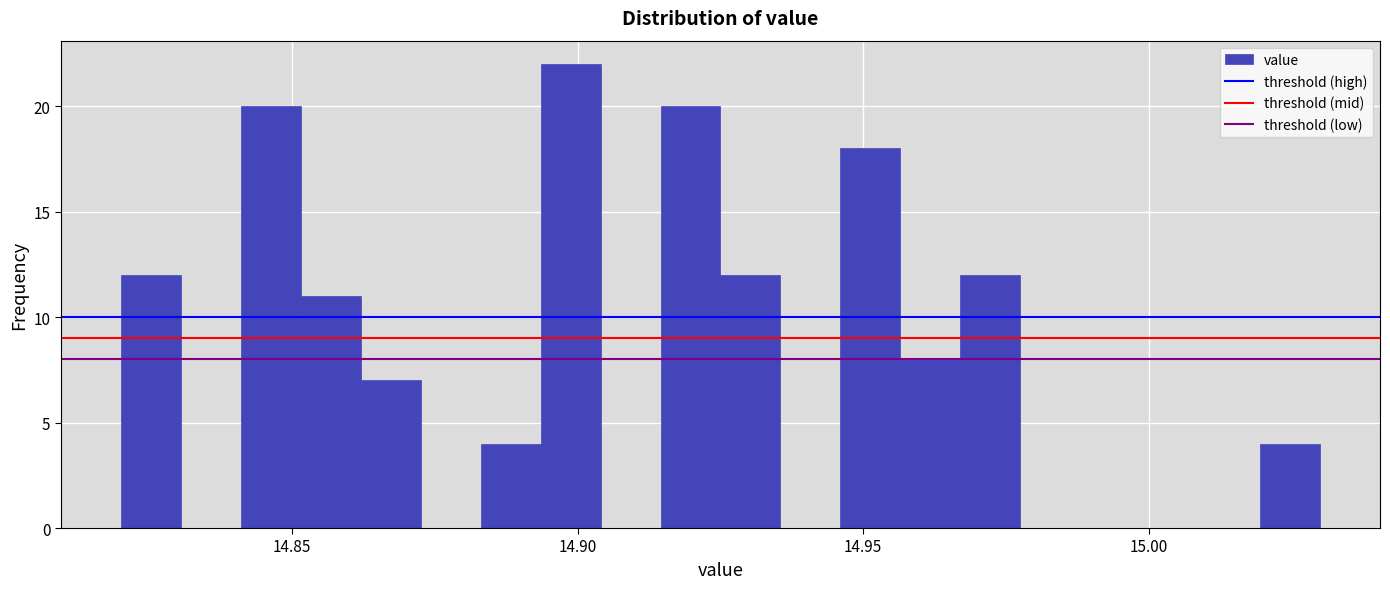

Around what value on the x-axis is the tallest bar? Give the approximate position of its centre, as read against the axis.

14.900